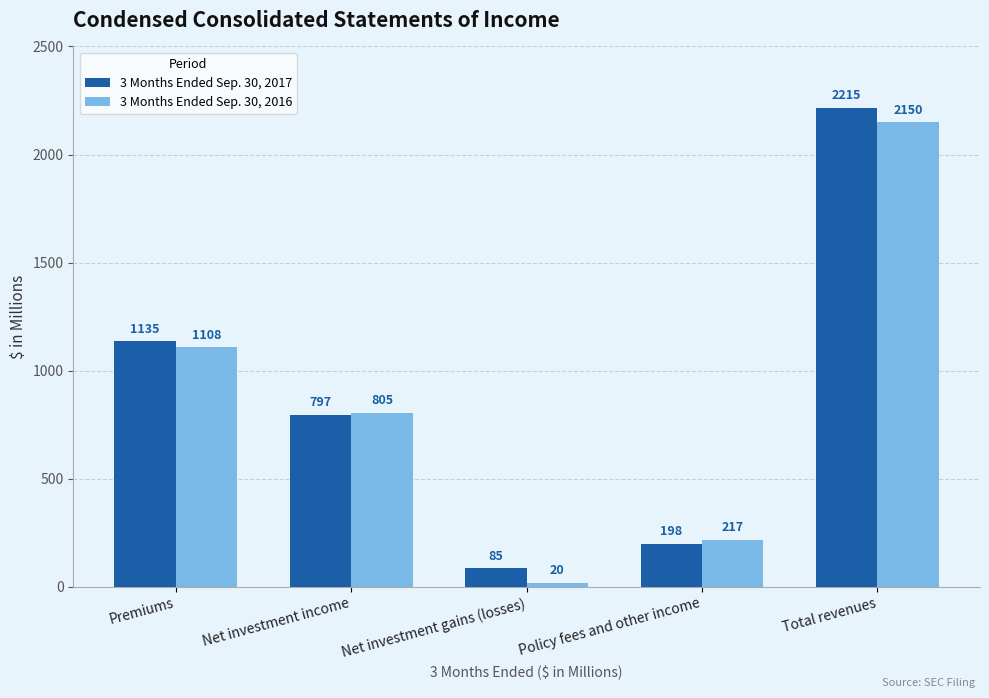

Which category has the highest value in the 3 Months Ended Sep. 30, 2017 series?

Total revenues